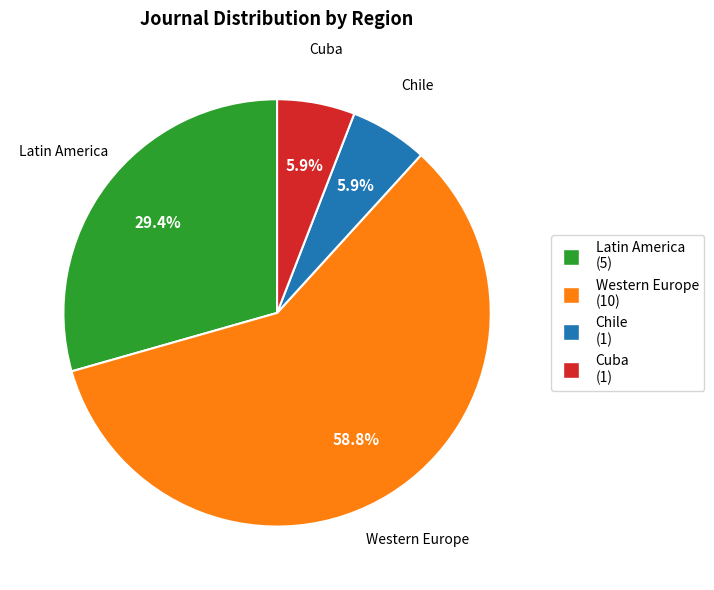

Which slice represents more than half of the pie?

Western Europe